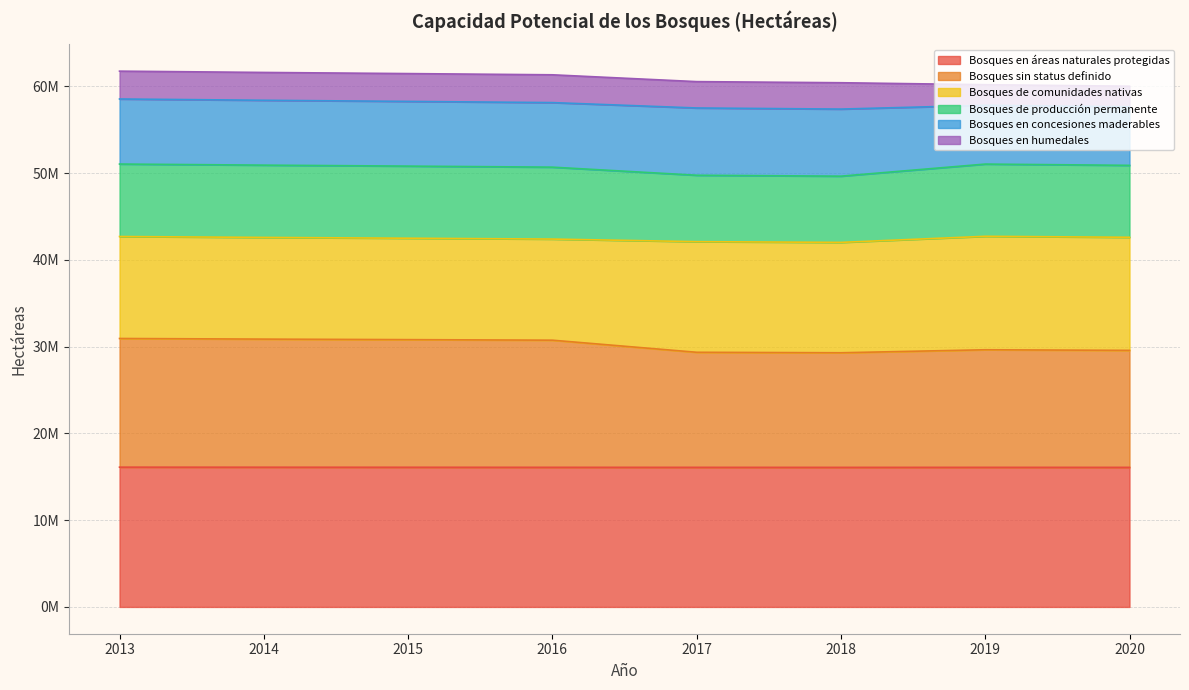

How many data points does each series have?

8